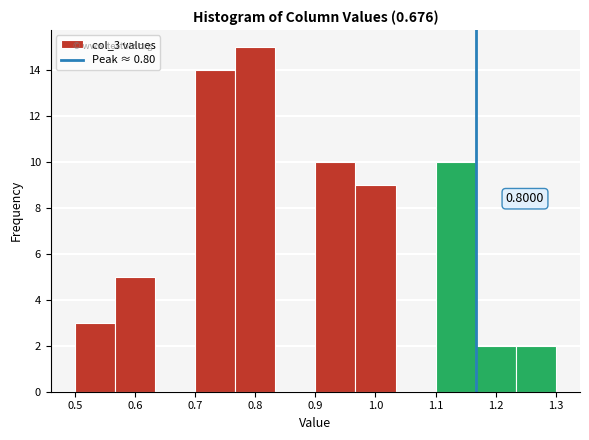

Which range on the x-axis has the tallest bar?

0.77 to 0.83